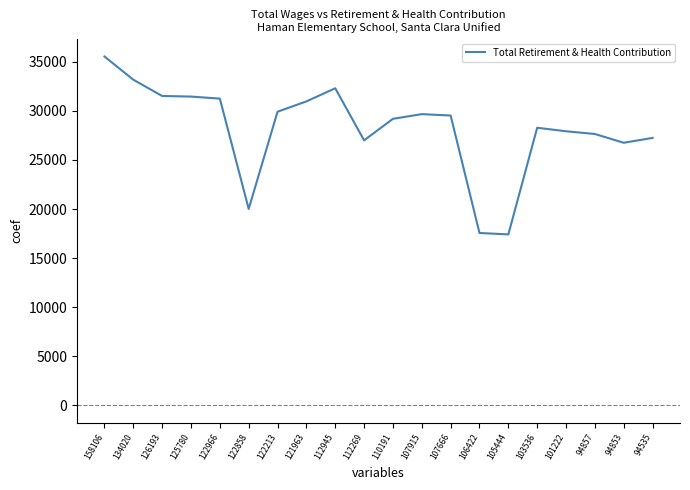

The value at 121963 is 30961. True or false?

True